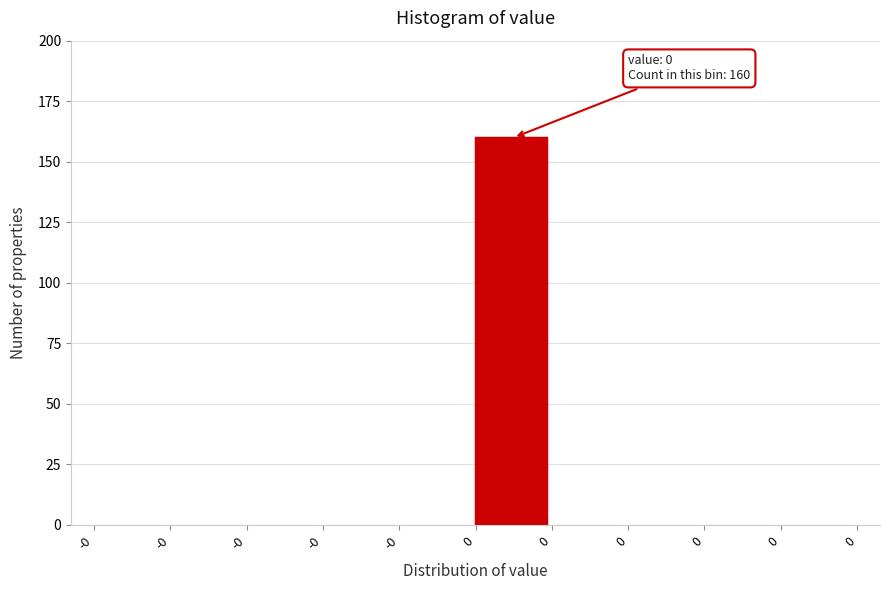

Are the bars horizontal?

No